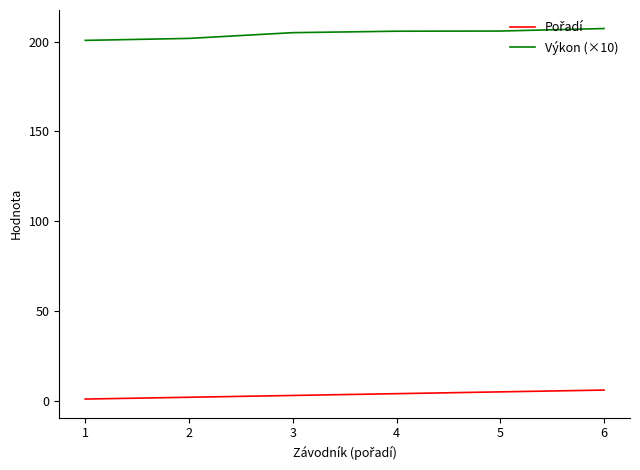

What is the total value across all series at 6?

213.3